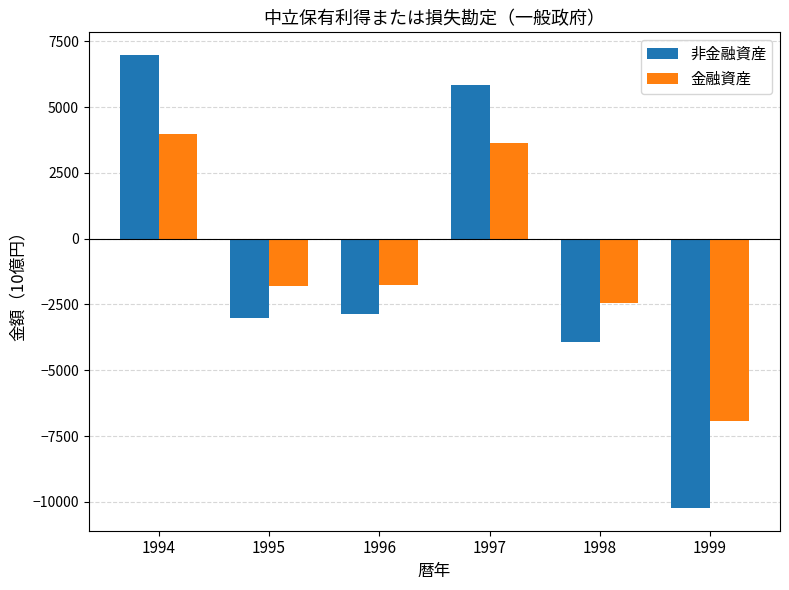

What is the value of the 非金融資産 bar at the 3rd from the left?

-2854.5